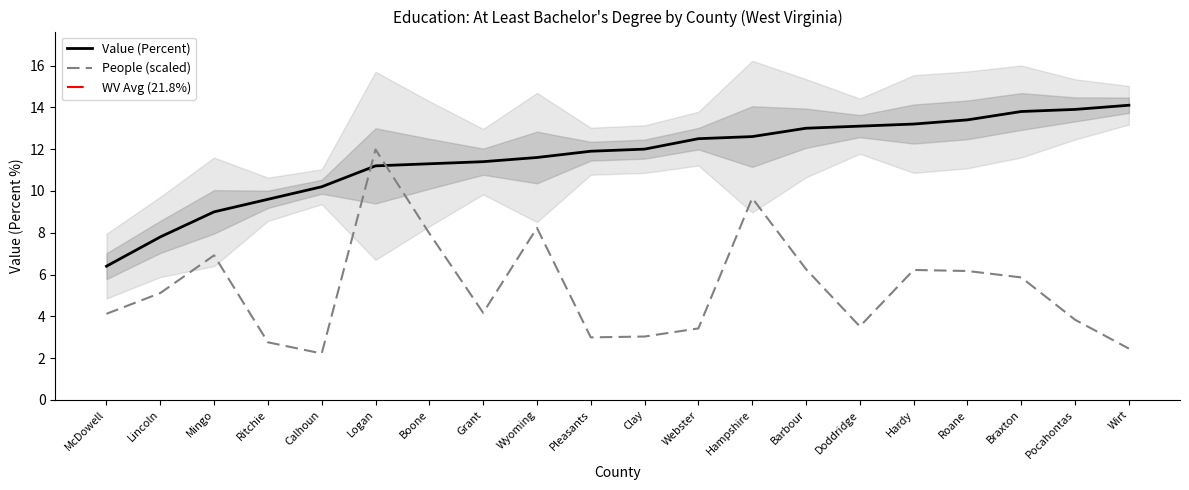

Reading left to right, transcribe all the data shown in this chart.

Value (Percent): 6.4	7.8	9.0	9.6	10.2	11.2	11.3	11.4	11.6	11.9	12.0	12.5	12.6	13.0	13.1	13.2	13.4	13.8	13.9	14.1
People (Education: At Least Bachelors Degree): 4.1	5.1	6.9	2.8	2.2	12.0	8.0	4.2	8.2	3.0	3.0	3.4	9.7	6.3	3.5	6.2	6.2	5.9	3.8	2.5